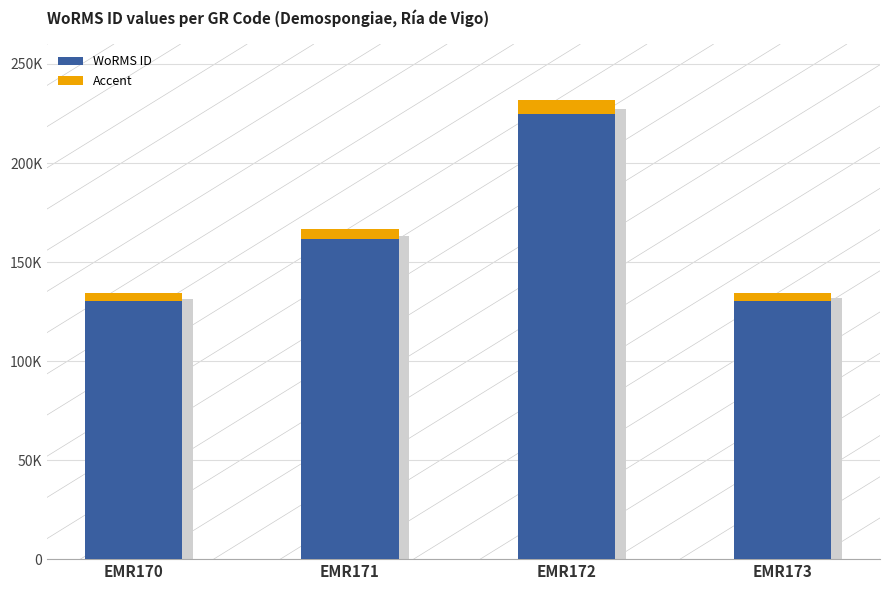

Rank the series by their maximum value, from highest to lowest.

WoRMS ID, Accent